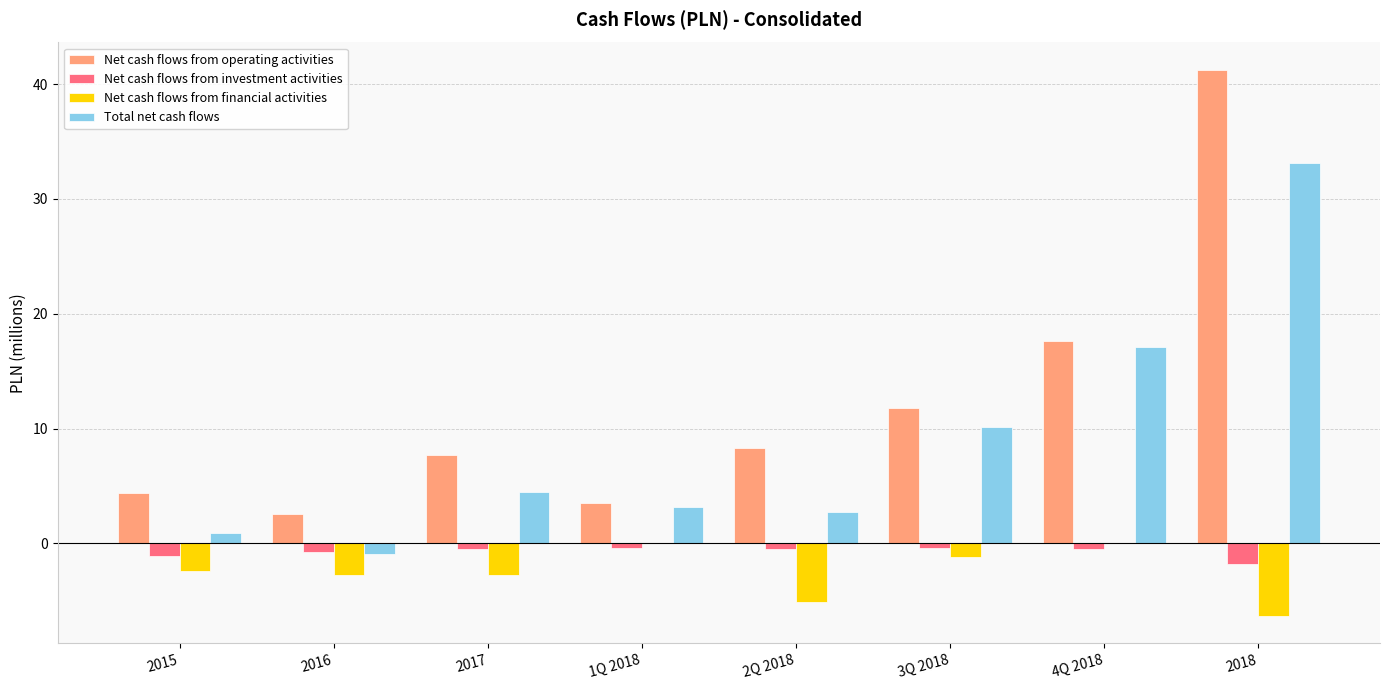

Read the Total net cash flows value at 2018.

33.2